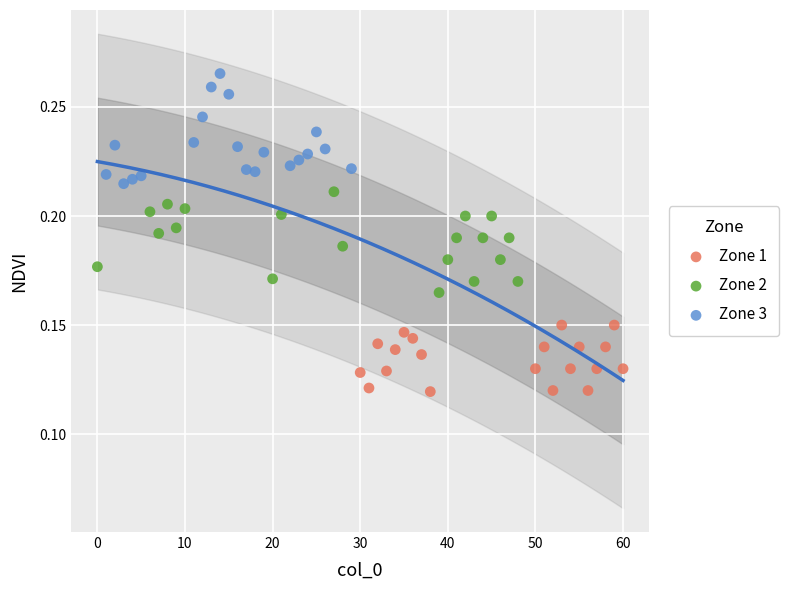

Which series reaches the maximum Y coordinate?

Zone 3